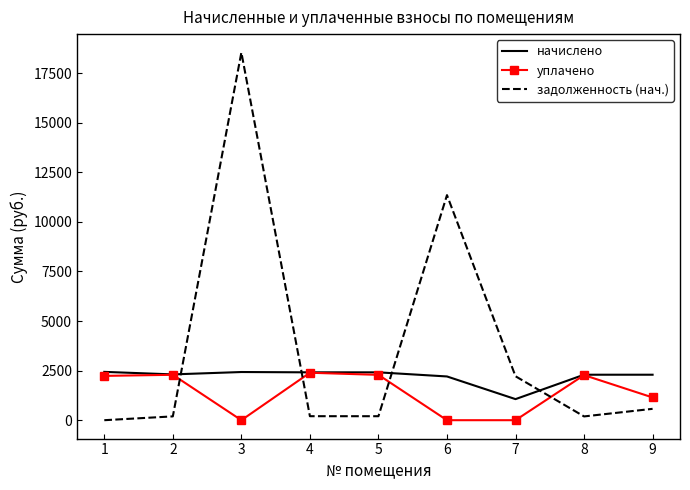

What is the average value of the начислено series?

2206.7